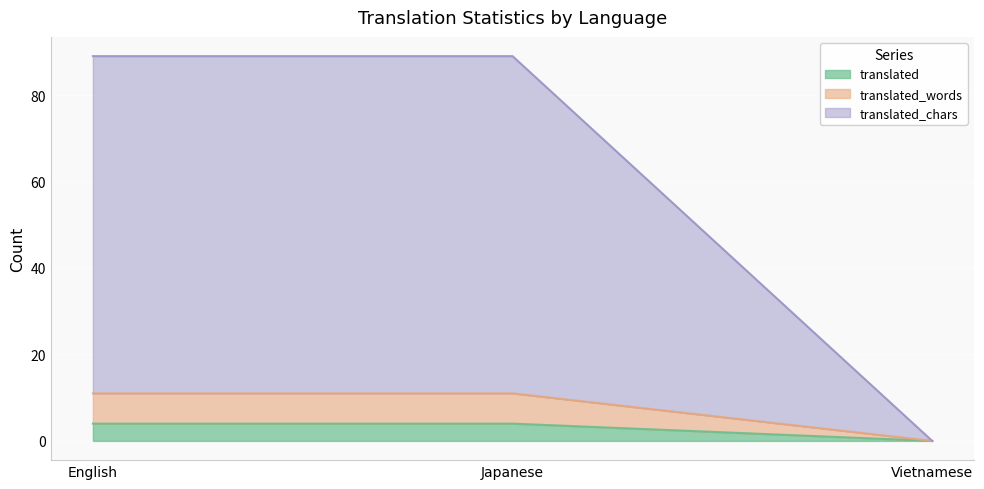

What is the greatest value displayed?

89